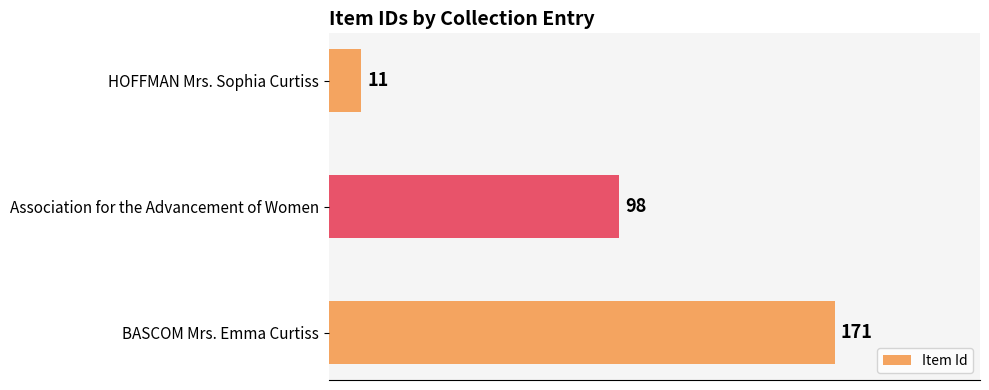

The value at Association for the Advancement of Women is 98. True or false?

True